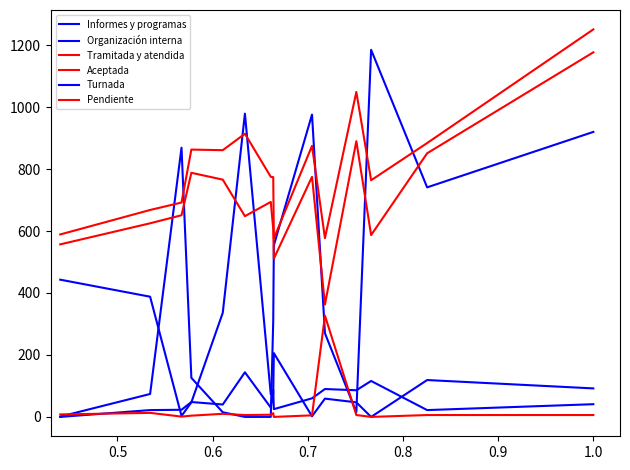

What is the difference between the maximum and minimum values in the Pendiente series?

327